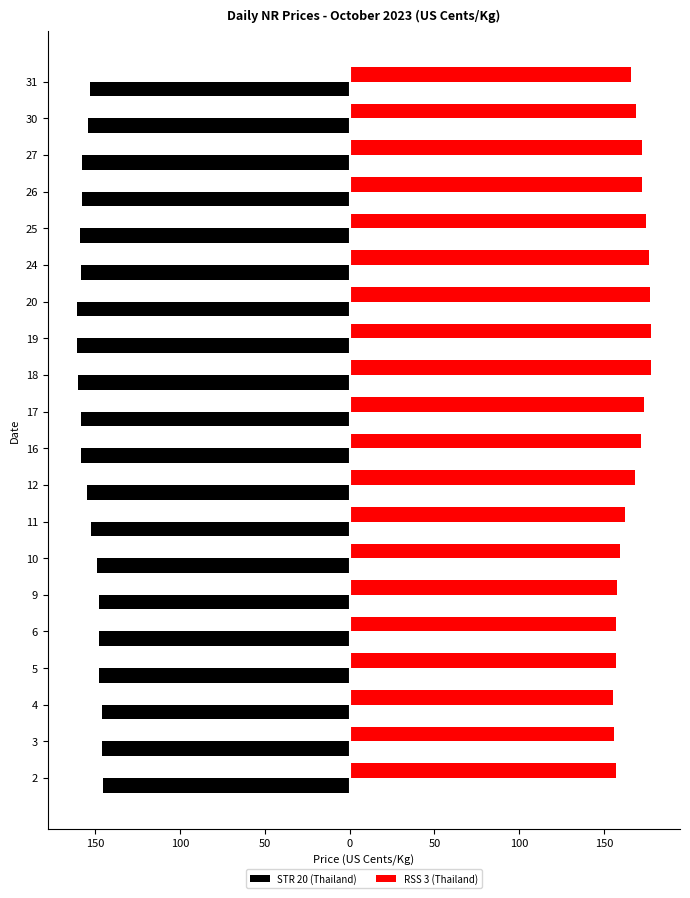

Reading left to right, transcribe all the data shown in this chart.

STR 20 (Thailand): -145.7	-145.9	-146.0	-147.9	-148.0	-147.9	-149.0	-152.8	-155.2	-158.7	-158.6	-160.3	-161.2	-160.8	-158.6	-158.8	-158.1	-158.2	-154.4	-153.2
RSS 3 (Thailand): 156.9	155.8	155.7	157.5	157.4	158.0	159.6	162.6	168.5	171.7	173.9	177.6	178.0	177.0	176.4	174.8	172.6	172.5	168.8	166.1